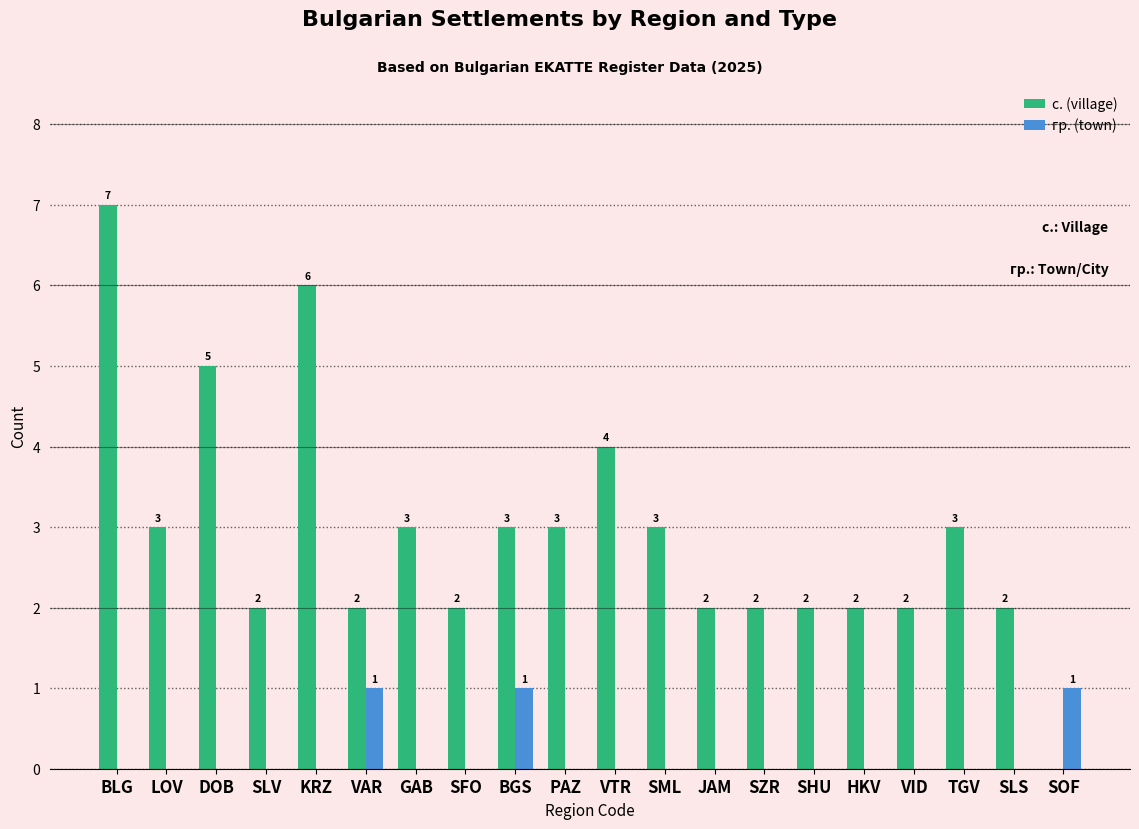

True or false: с. (village) has a value of 2 at BLG.

False